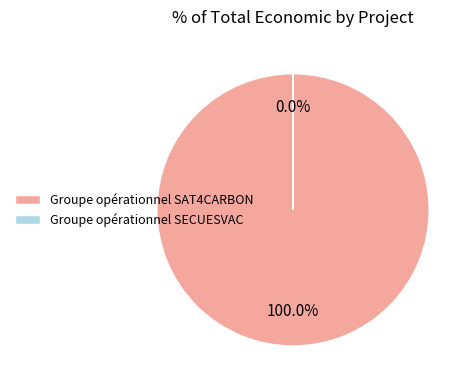

Which category accounts for the majority?

Groupe opérationnel SAT4CARBON